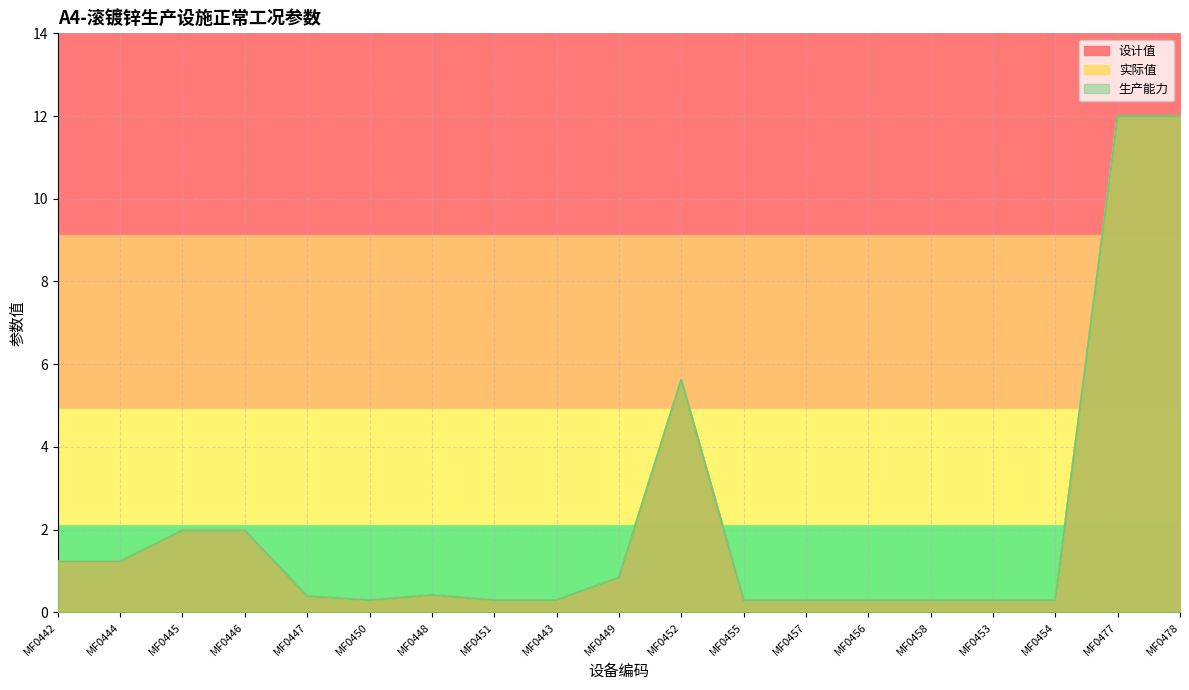

What are all the series names shown in the legend?

设计值, 实际值, 生产能力